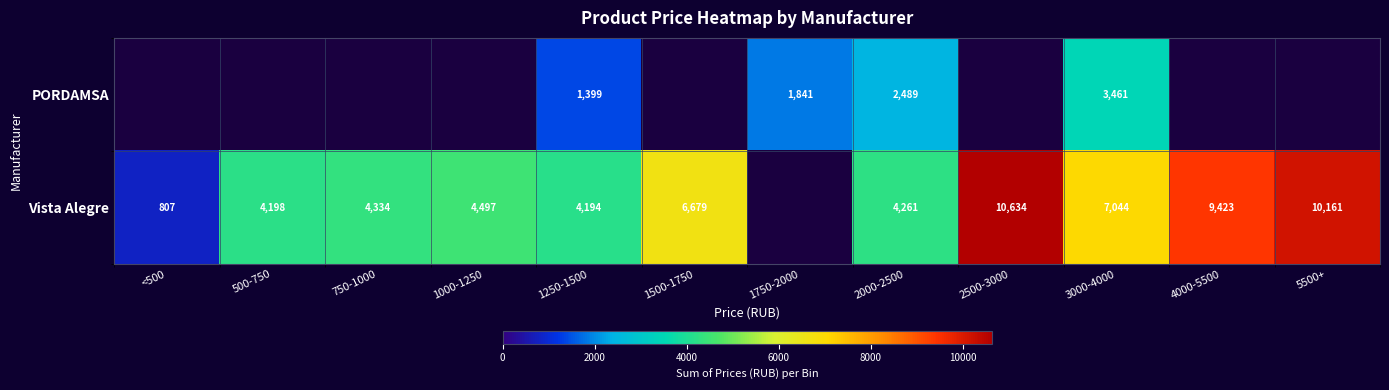

Is it true that Vista Alegre equals 4497 at 1000-1250?

True